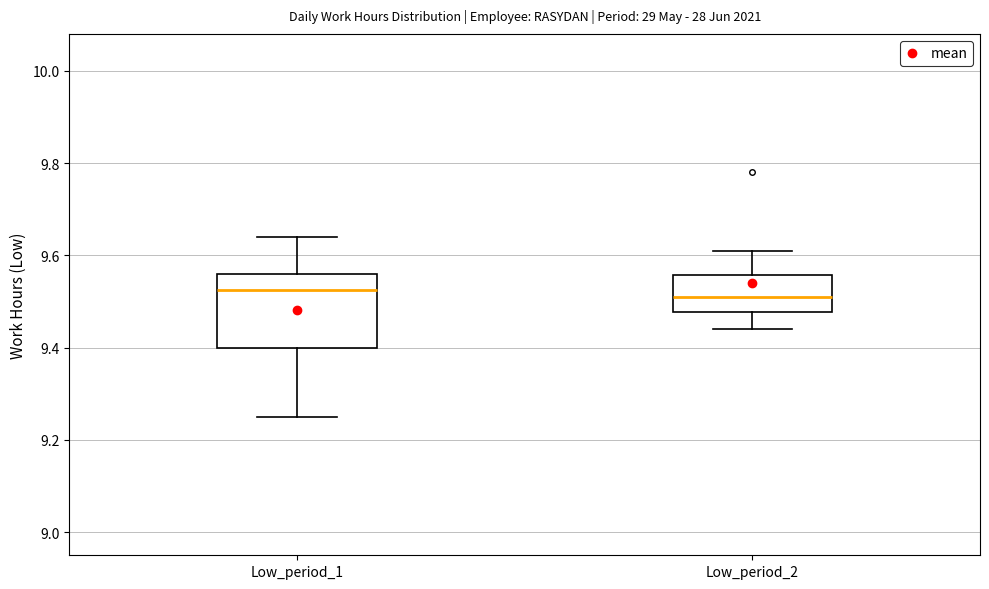

Reading left to right, transcribe this box plot: for each box, give where its median line is, the range the box spans, and where its two whiskers end, as read against the y-axis. The values are not printed on the chart, so give them approximately, as read against the axis.

Low_period_1: median 9.52, box 9.40 to 9.56, whiskers 9.26 to 9.64
Low_period_2: median 9.52, box 9.48 to 9.56, whiskers 9.44 to 9.62